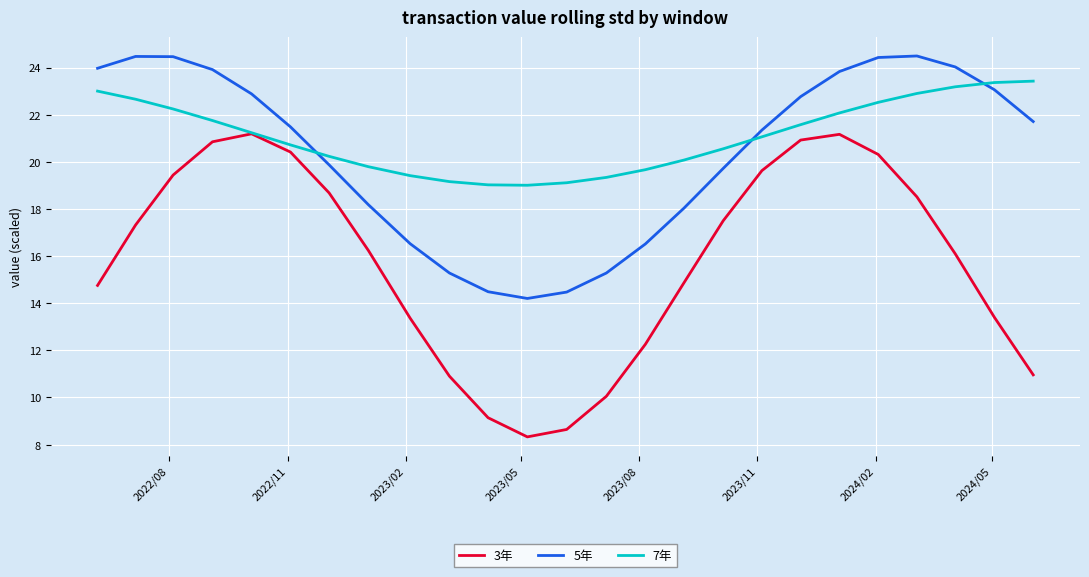

True or false: 3年 and 5年 cross at least once.

False